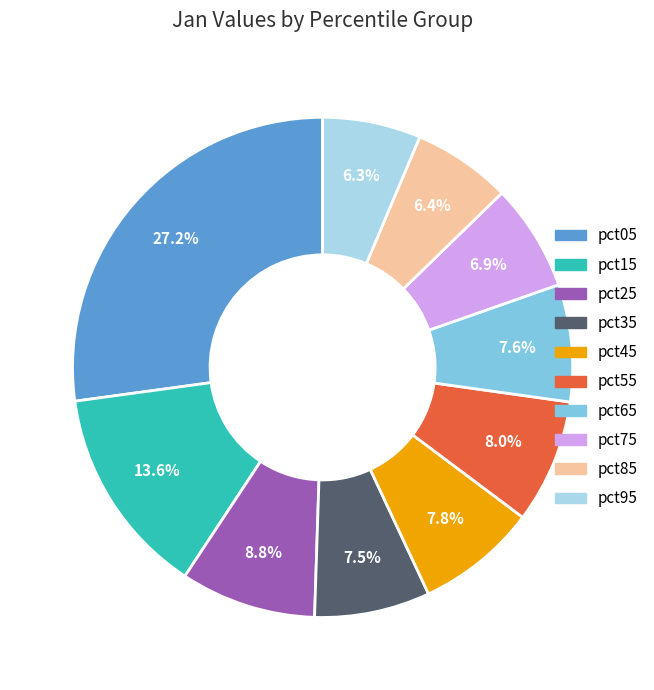

Which slice is the largest?

pct05